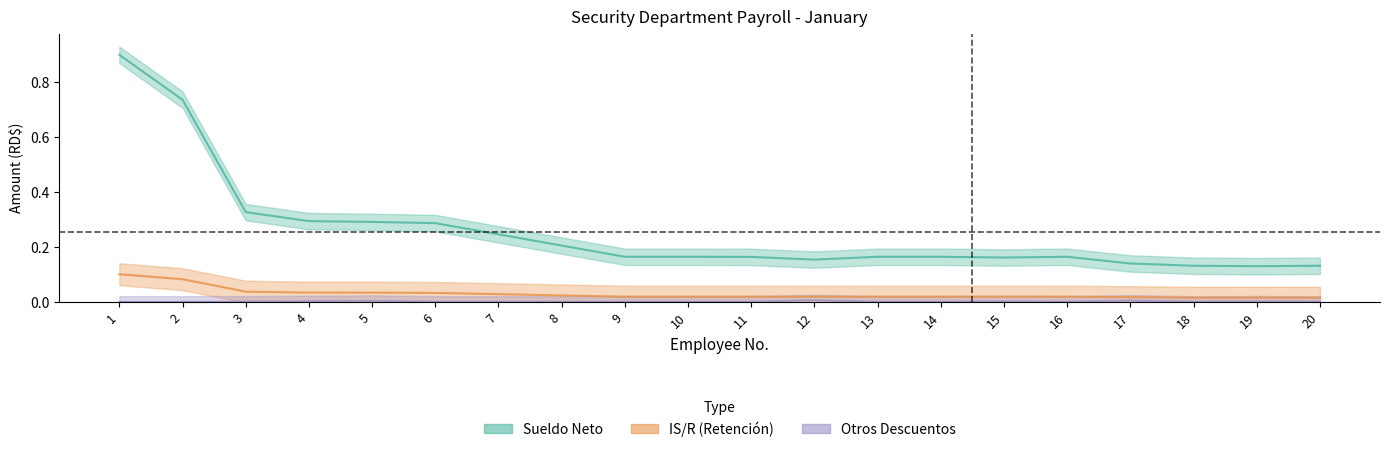

What is the difference between the maximum and minimum values in the Sueldo Bruto series?

0.1